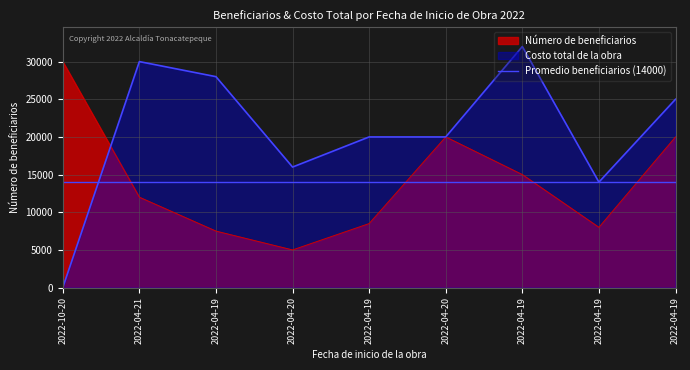

What is the sum of the Costo total de la obra values at 2022-04-19 and 2022-10-20?

14010